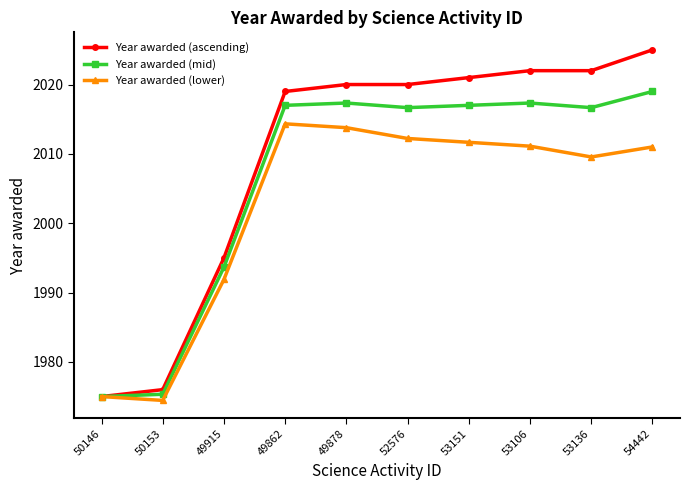

Rank the series by their maximum value, from highest to lowest.

Year awarded (ascending), Year awarded (mid), Year awarded (lower)